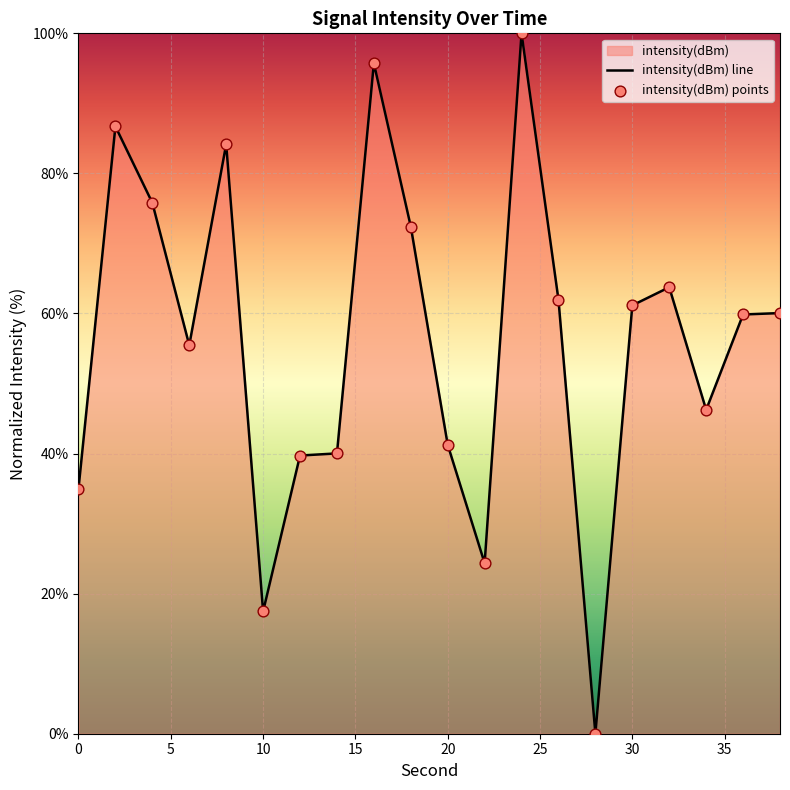

What is the greatest value displayed?

100.0